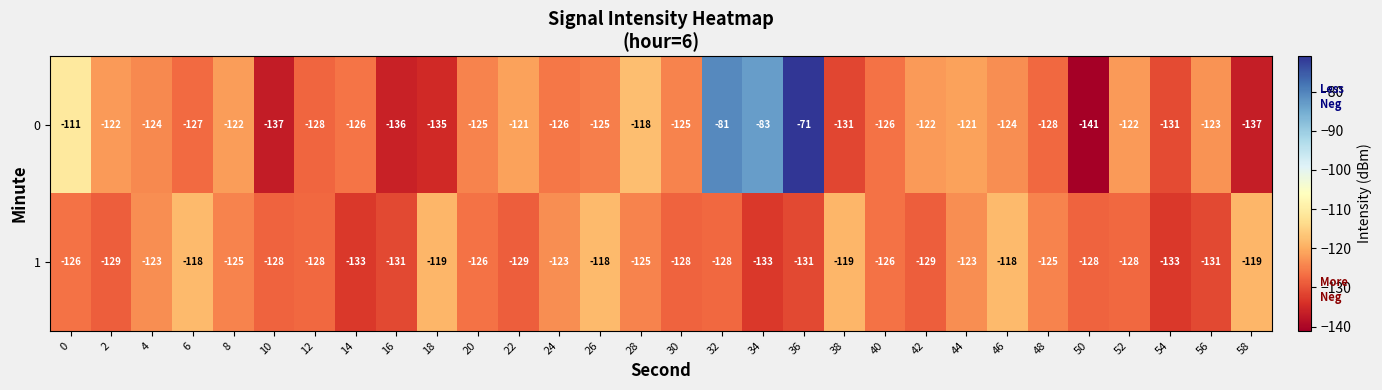

Which series changed the most between 6 and 26?

0